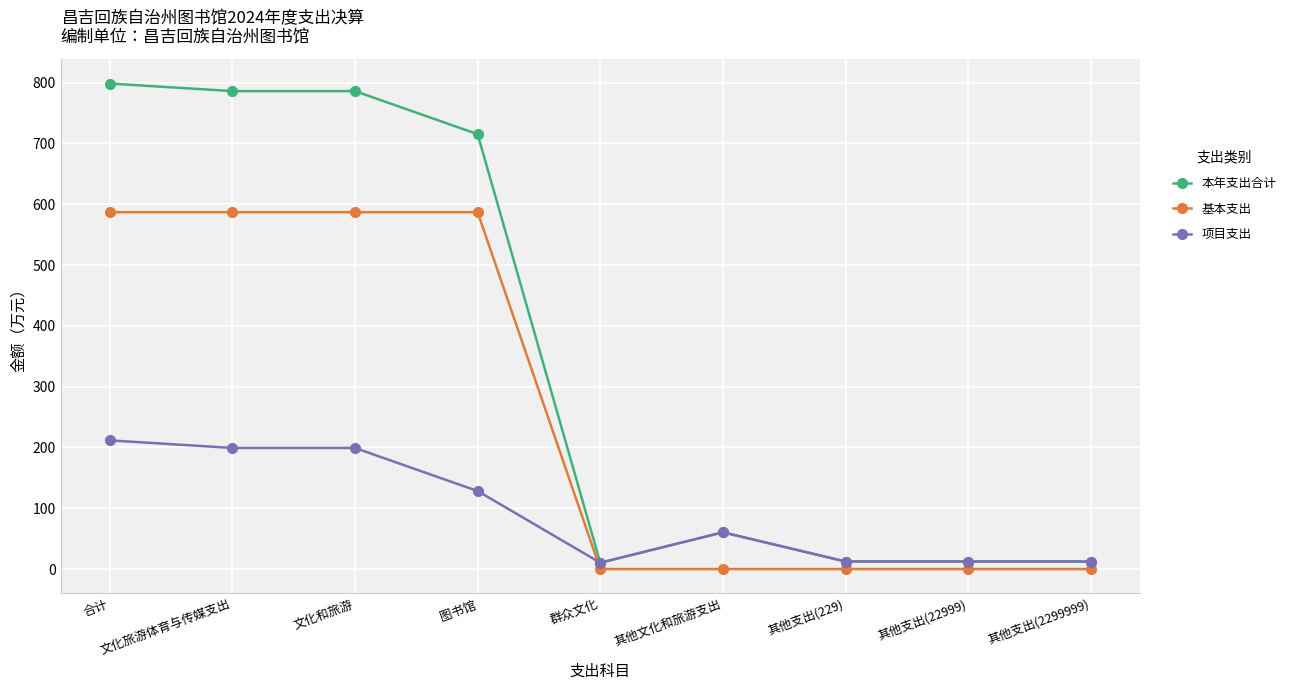

What is the highest value of the 项目支出 series?

211.6